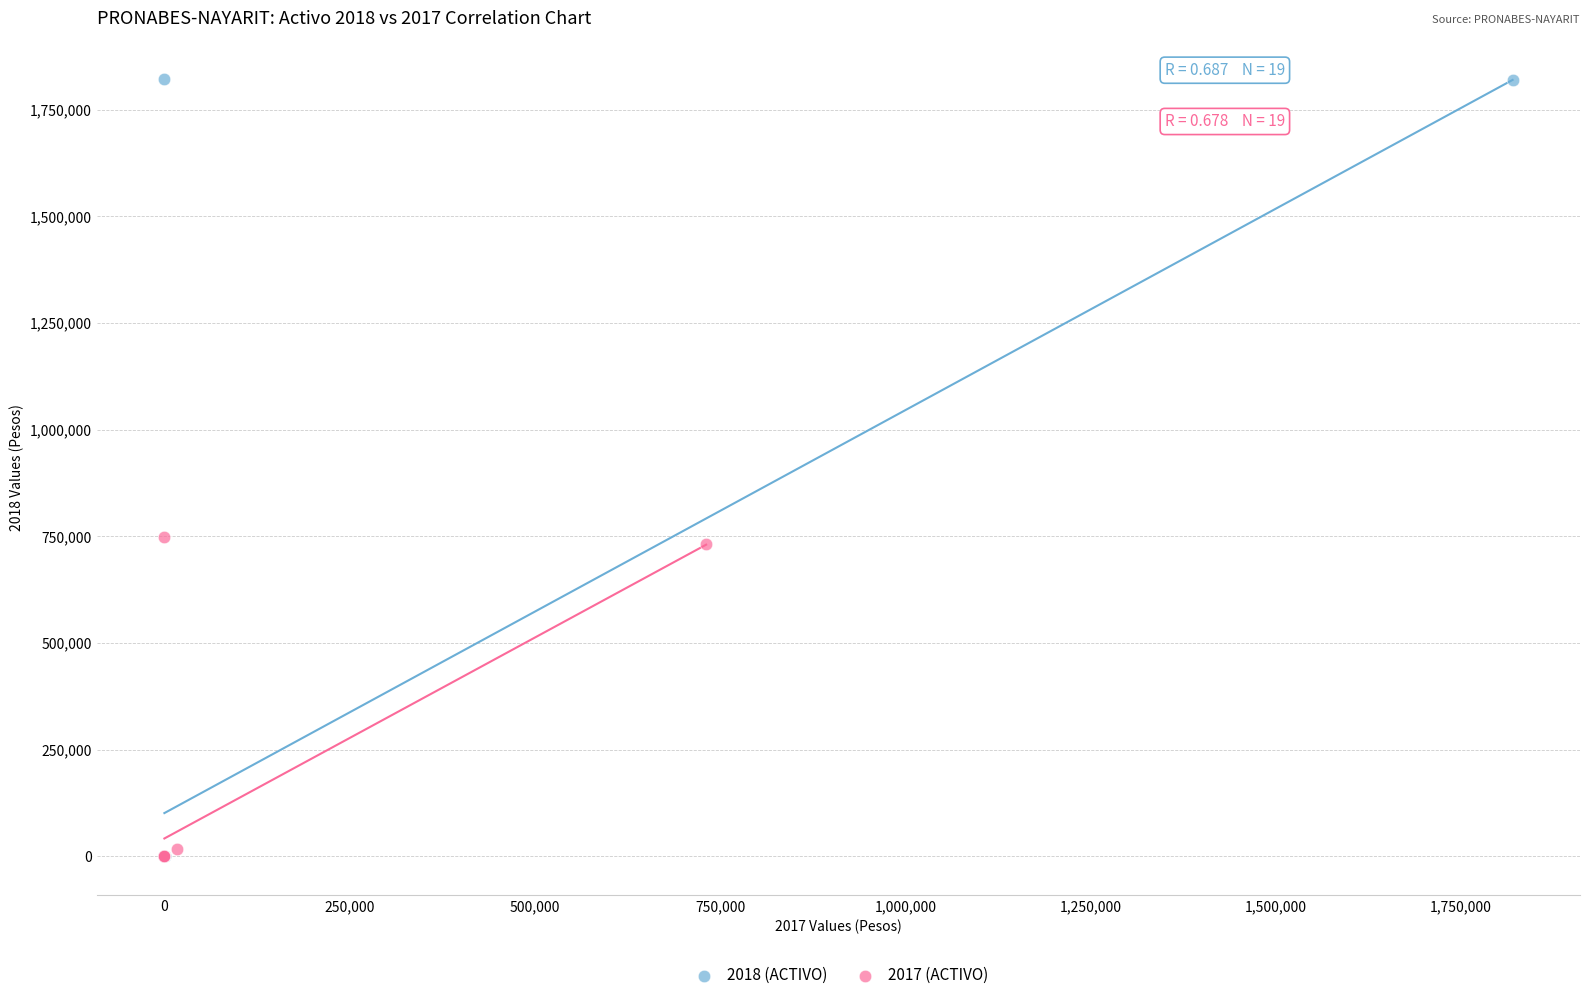

Which series reaches the maximum Y coordinate?

2018 (ACTIVO)